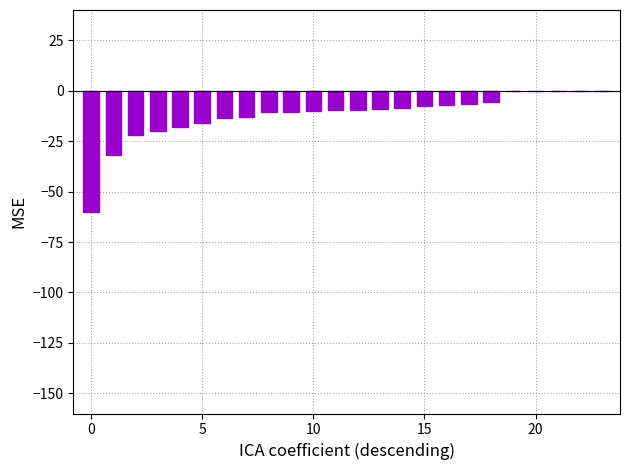

What is the sum of all values?

-290.4